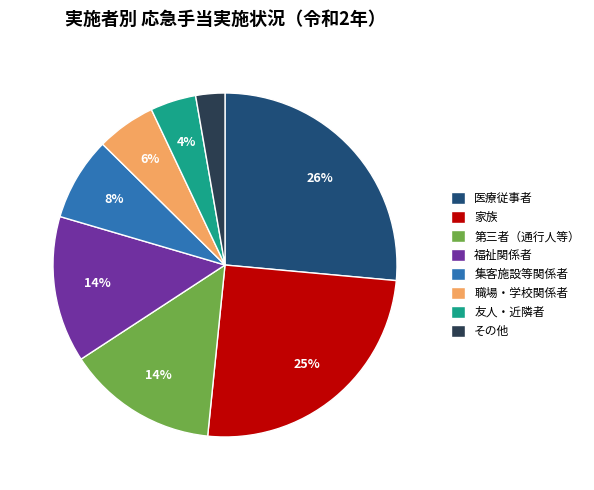

Which category has the smallest portion of the pie?

その他